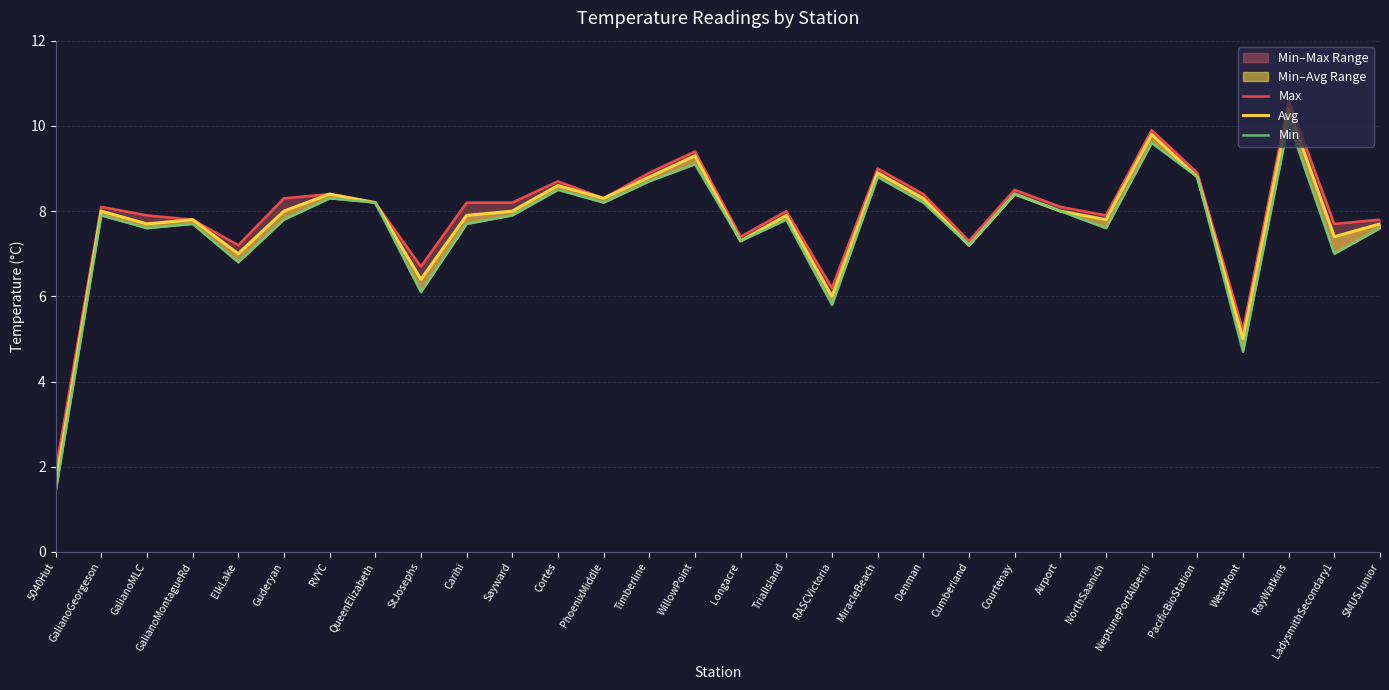

Reading right to left, what are all the values shown in this chart?

Max: 7.8	7.7	10.6	5.2	8.9	9.9	7.9	8.1	8.5	7.3	8.4	9.0	6.2	8.0	7.4	9.4	8.9	8.3	8.7	8.2	8.2	6.7	8.2	8.4	8.3	7.2	7.8	7.9	8.1	1.9
Avg: 7.7	7.4	10.4	5.0	8.8	9.8	7.8	8.0	8.4	7.2	8.3	8.9	6.0	7.9	7.3	9.3	8.8	8.3	8.6	8.0	7.9	6.4	8.2	8.4	8.0	7.0	7.8	7.7	8.0	1.6
Min: 7.6	7.0	10.1	4.7	8.8	9.6	7.6	8.0	8.4	7.2	8.2	8.8	5.8	7.8	7.3	9.1	8.7	8.2	8.5	7.9	7.7	6.1	8.2	8.3	7.8	6.8	7.7	7.6	7.9	1.4